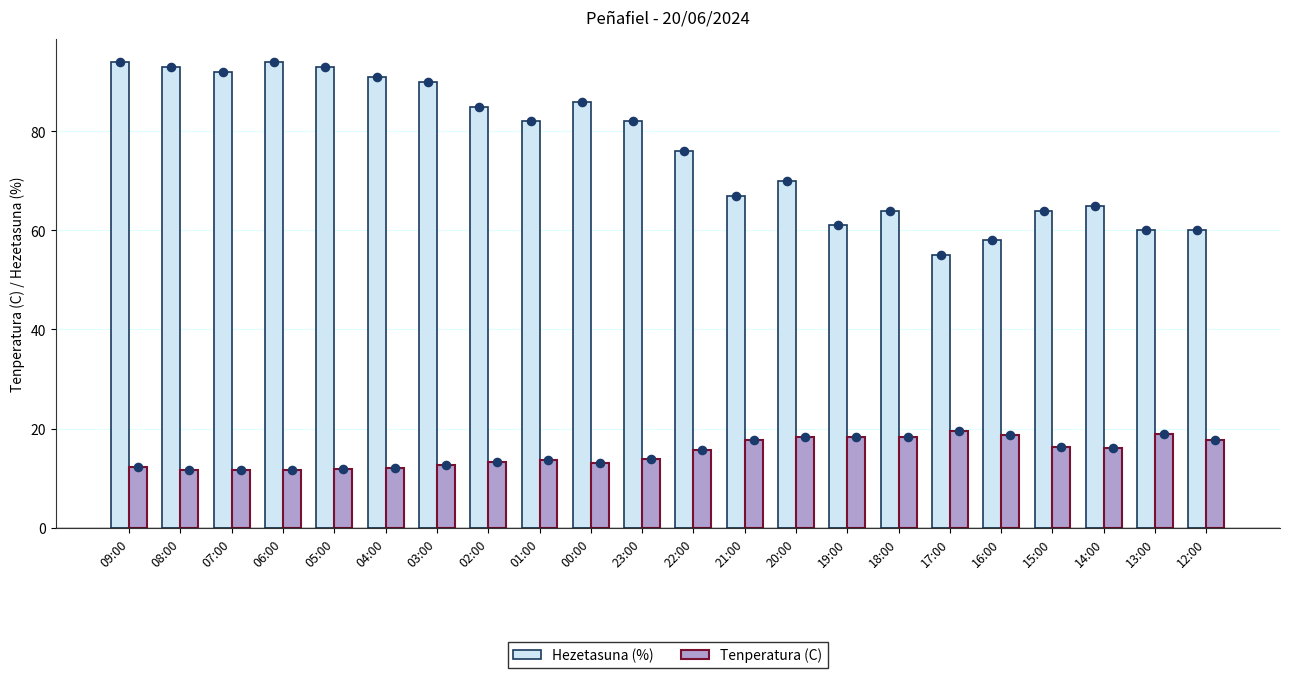

Which series has the widest spread of Y values?

Hezetasuna (%)